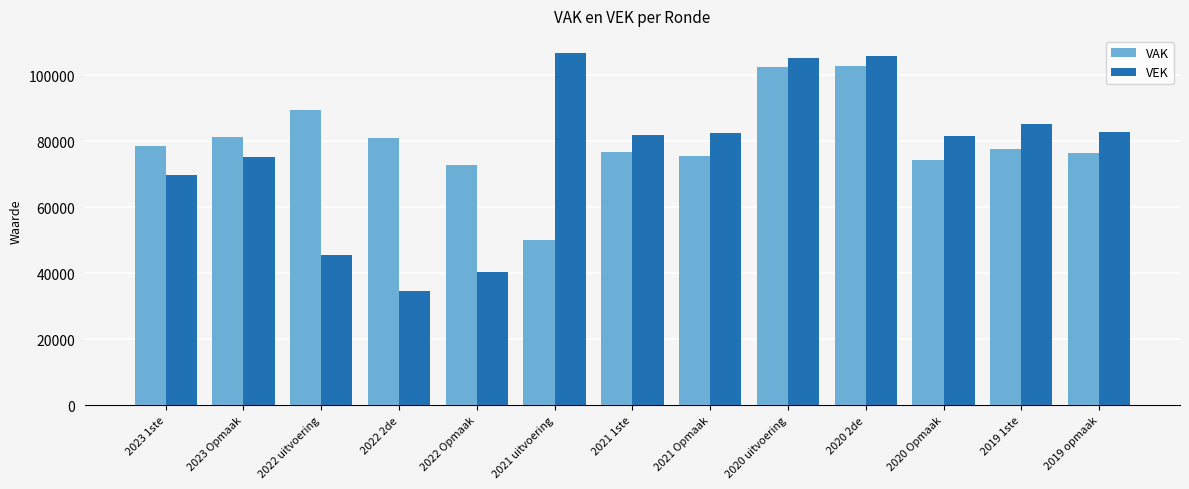

At which label does VAK reach its minimum?

2021 uitvoering